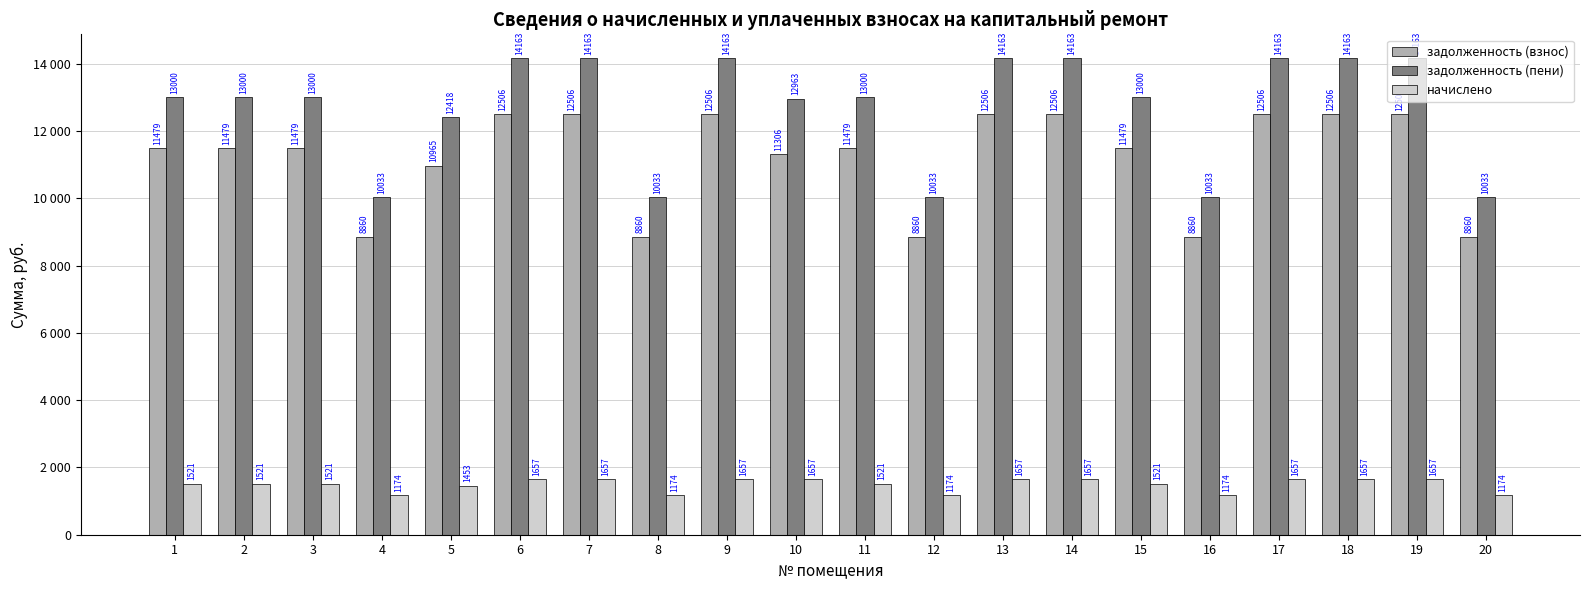

What are all the series names shown in the legend?

задолженность (взнос), задолженность (пени), начислено